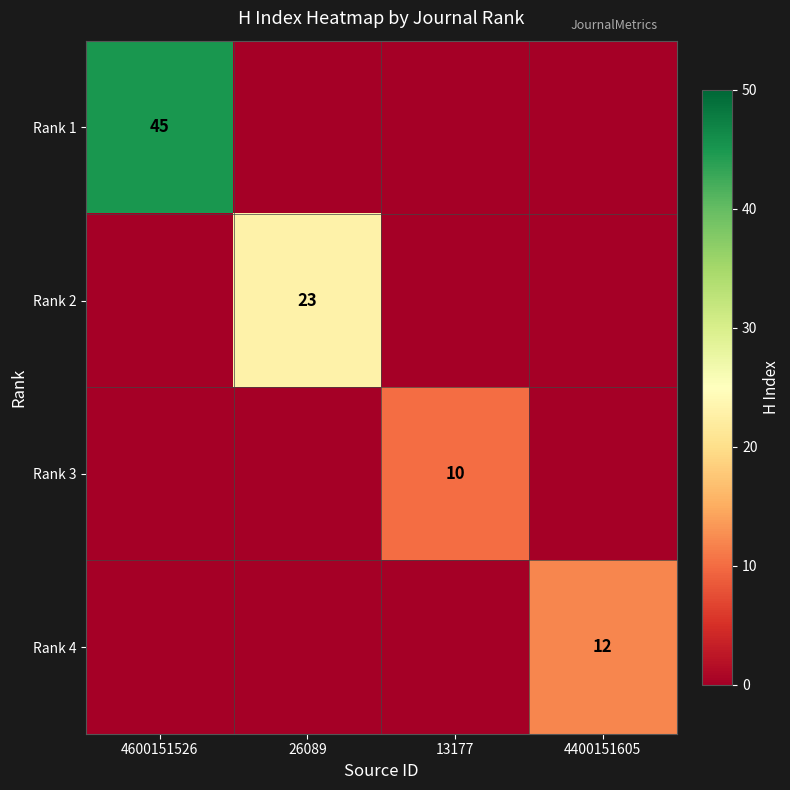

How many series are shown in this chart?

4